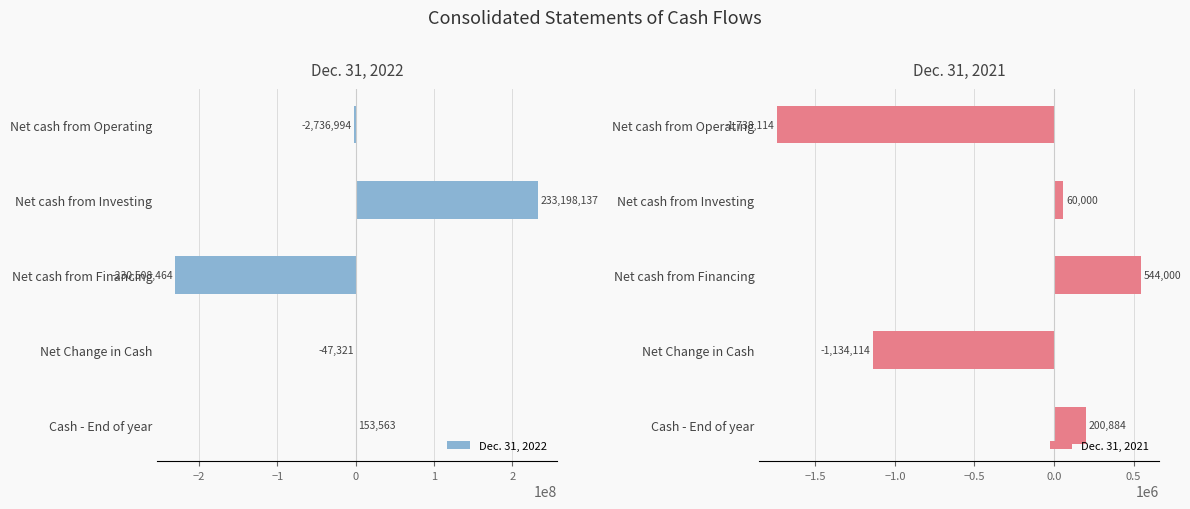

What is the sum of all Dec. 31, 2022 values?

58921